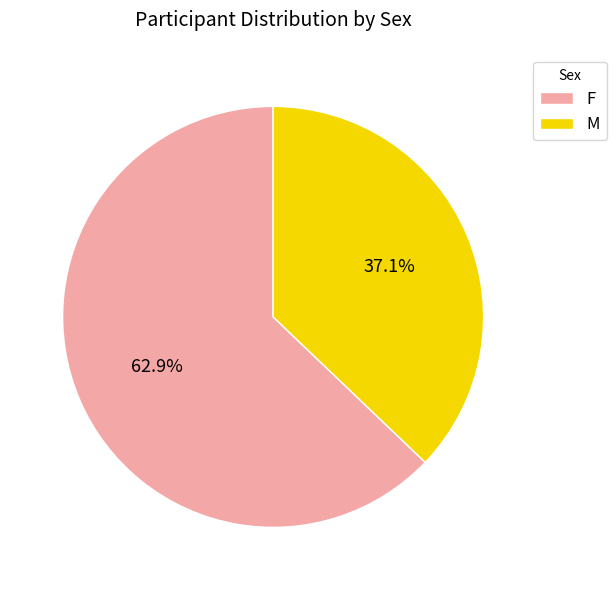

To the nearest percent, what is the average slice percentage?

50%